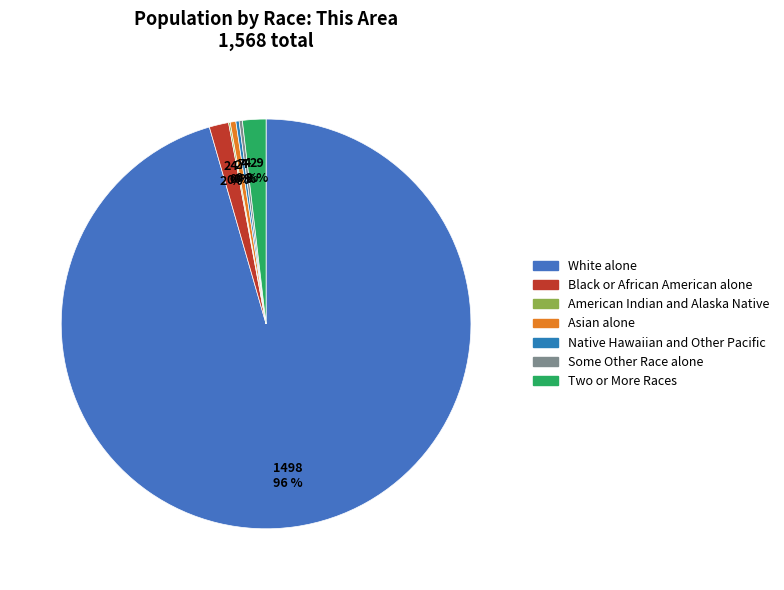

What portion of the pie excludes Native Hawaiian and Other Pacific?

99.7%